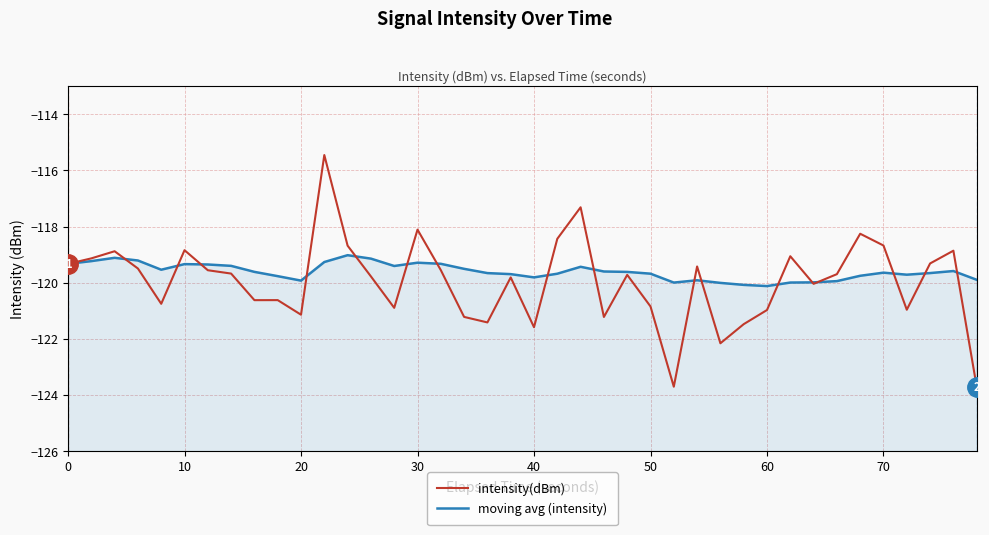

Does the chart have visible grid lines?

Yes